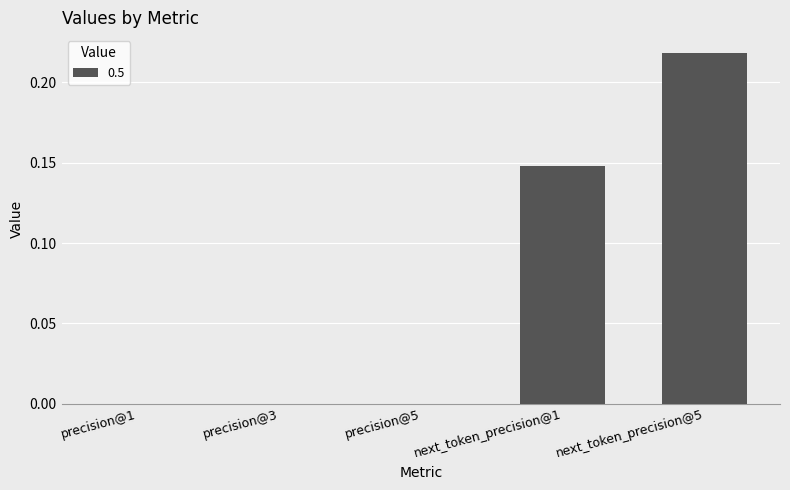

What is the sum of all values?

0.4